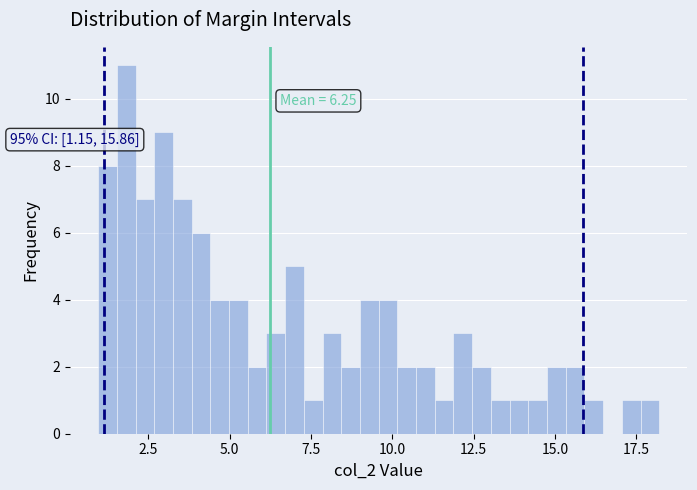

Read against the x-axis, roughly where is the centre of the tallest bar?

2.0